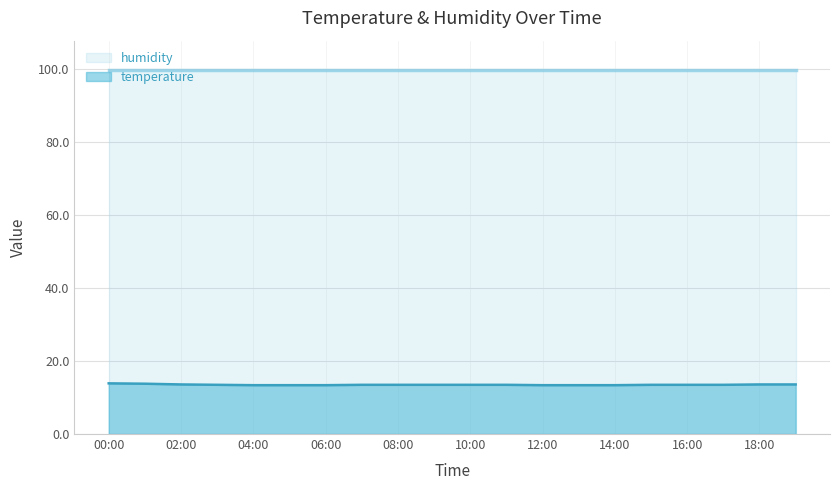

What is the difference between the second highest and minimum values?

0.4